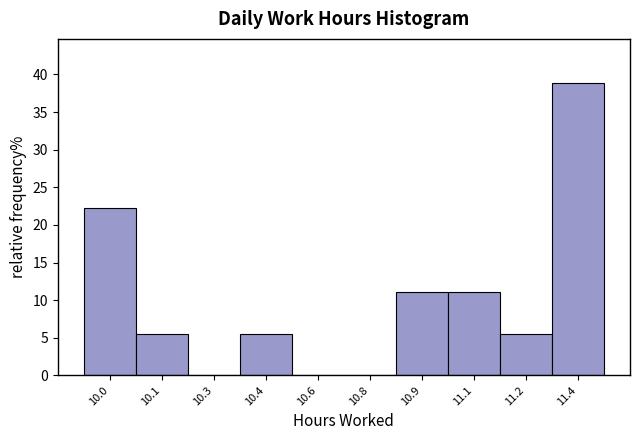

Reading left to right, list all the values displayed in this chart.

10.0=22.2	10.1=5.6	10.3=0.0	10.4=5.6	10.6=0.0	10.8=0.0	10.9=11.1	11.1=11.1	11.2=5.6	11.4=38.9